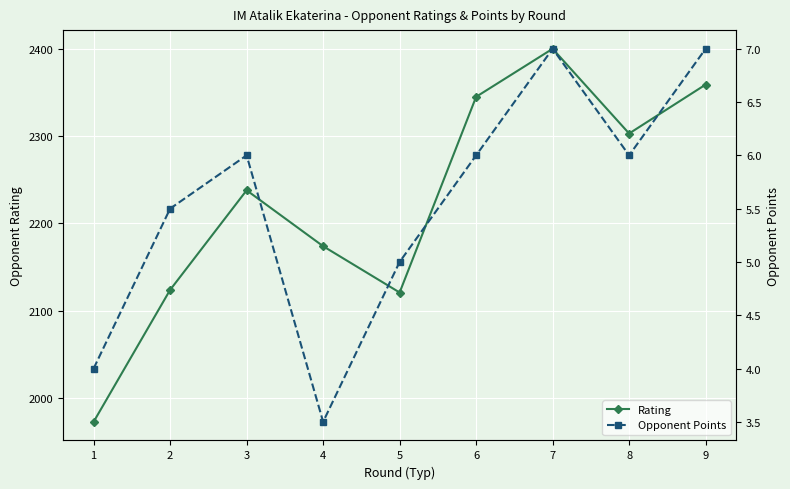

Which series has the widest spread of values?

Rating